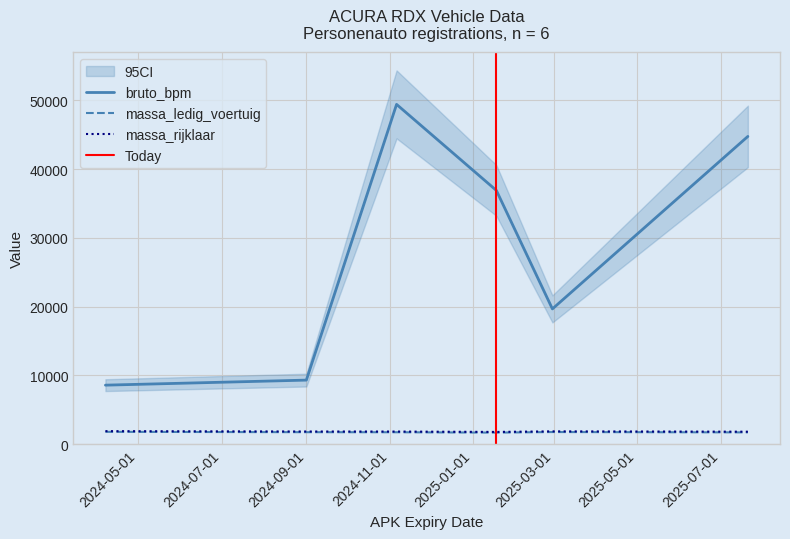

What is the difference between the second highest and minimum values in the massa_rijklaar series?

84